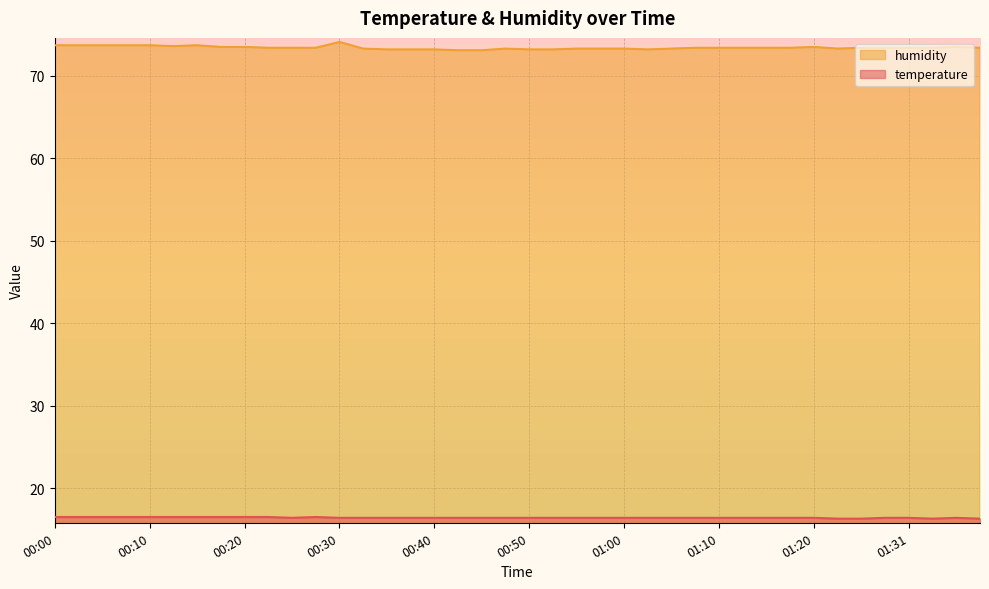

Reading left to right, what are all the values shown in this chart?

temperature: 16.5	16.5	16.5	16.5	16.5	16.5	16.5	16.5	16.5	16.5	16.4	16.5	16.4	16.4	16.4	16.4	16.4	16.4	16.4	16.4	16.4	16.4	16.4	16.4	16.4	16.4	16.4	16.4	16.4	16.4	16.4	16.4	16.4	16.3	16.3	16.4	16.4	16.3	16.4	16.3
humidity: 73.7	73.7	73.7	73.7	73.7	73.6	73.7	73.5	73.5	73.4	73.4	73.4	74.1	73.3	73.2	73.2	73.2	73.1	73.1	73.3	73.2	73.2	73.3	73.3	73.3	73.2	73.3	73.4	73.4	73.4	73.4	73.4	73.5	73.3	73.4	73.4	73.4	73.4	73.5	73.4